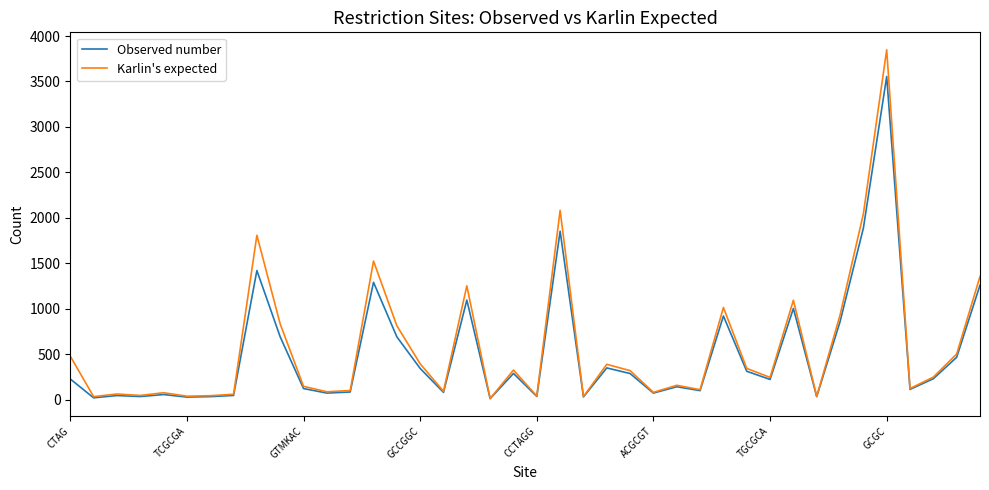

Which series has the widest spread of values?

Karlin's expected